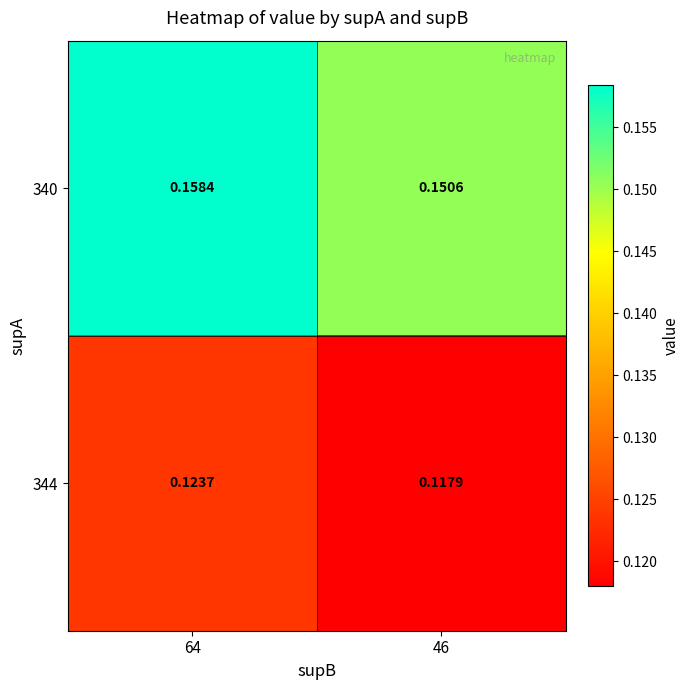

Is the value of 340 at 46 greater than the value of 344 at 64?

Yes